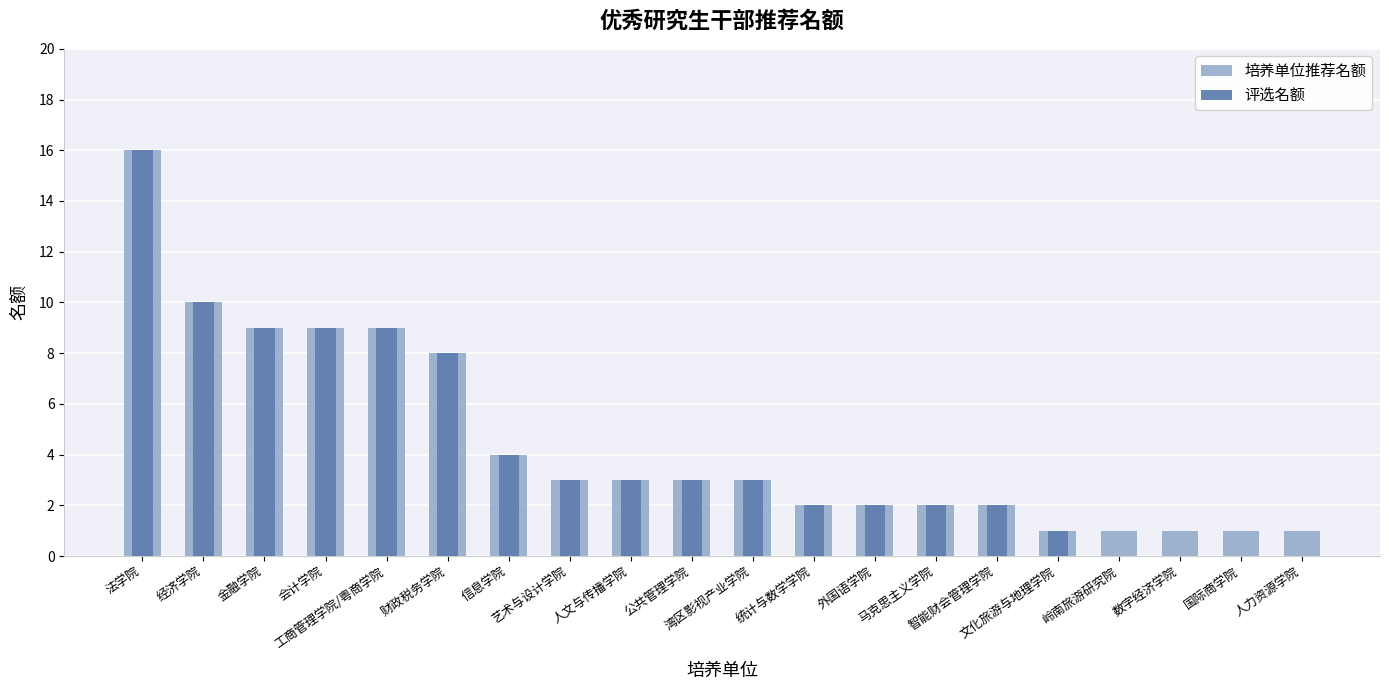

Which series has the largest total across all categories?

培养单位推荐名额